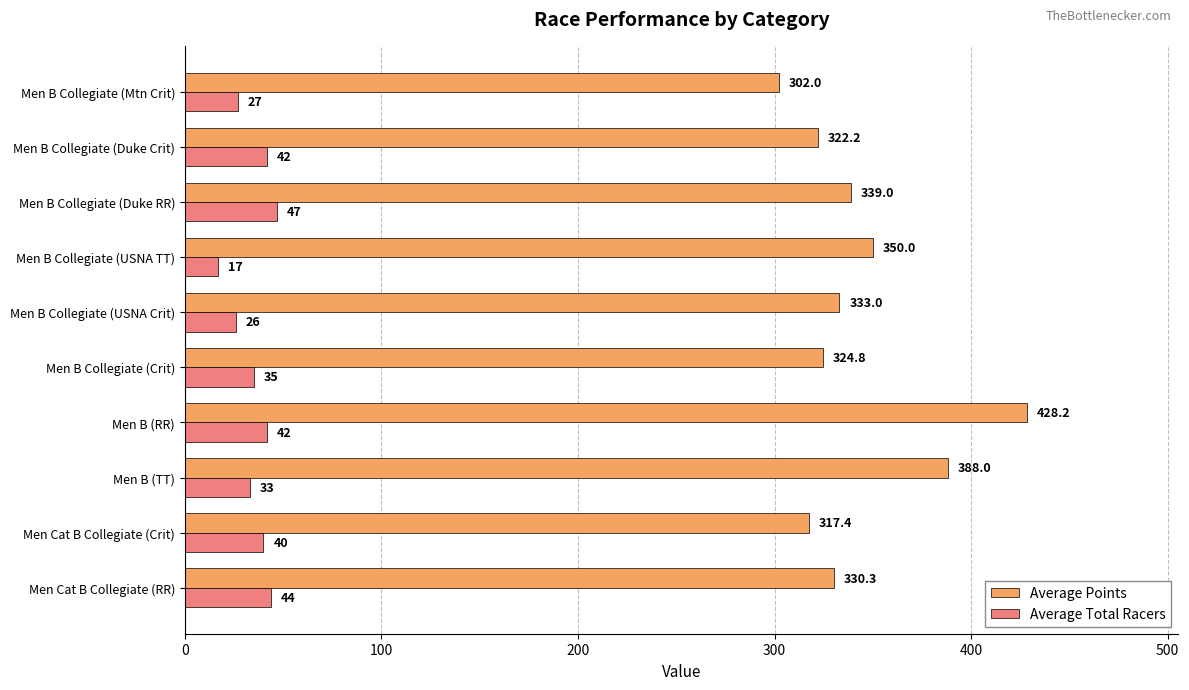

What are all the series names shown in the legend?

Average Points, Average Total Racers